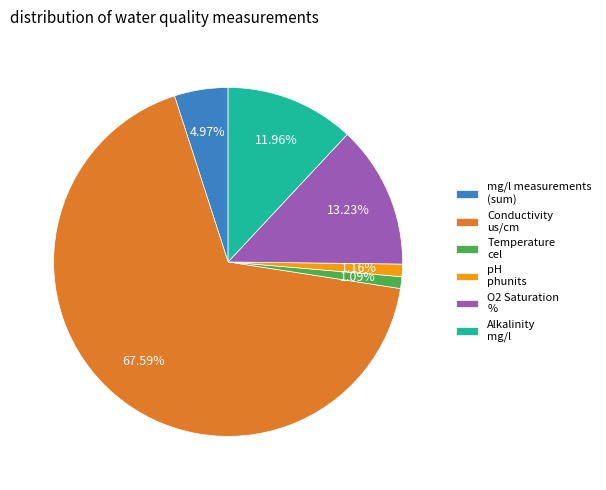

Count the number of slices in the pie.

6